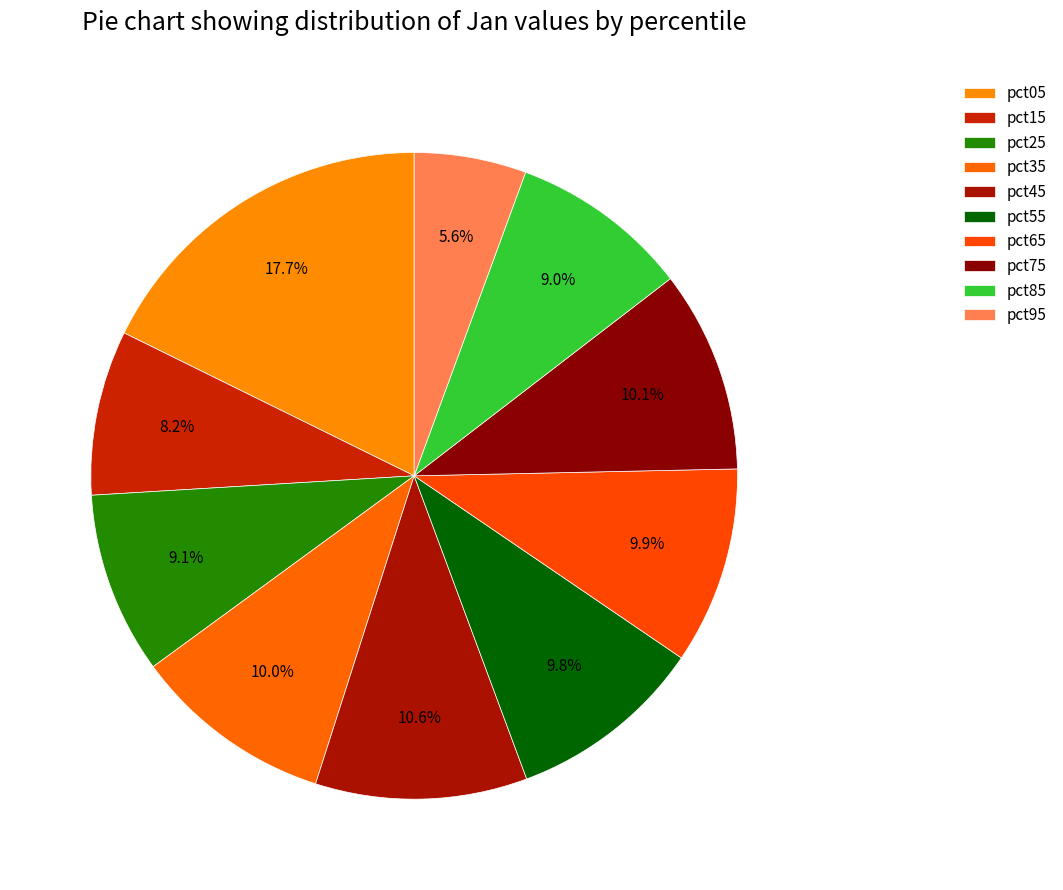

What percentage is NOT represented by pct05?

82.3%